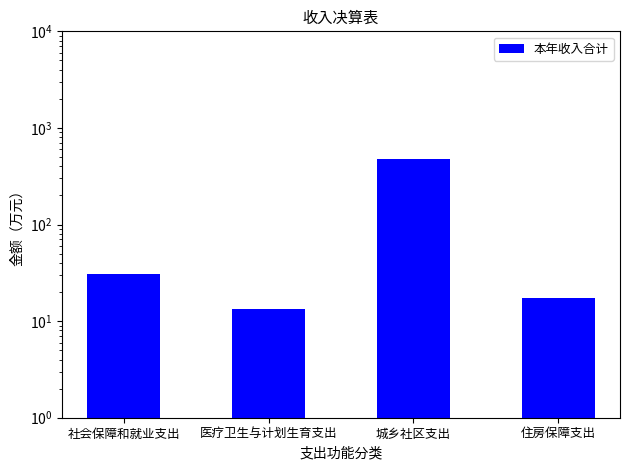

What is the difference between the second highest and minimum values?

17.7